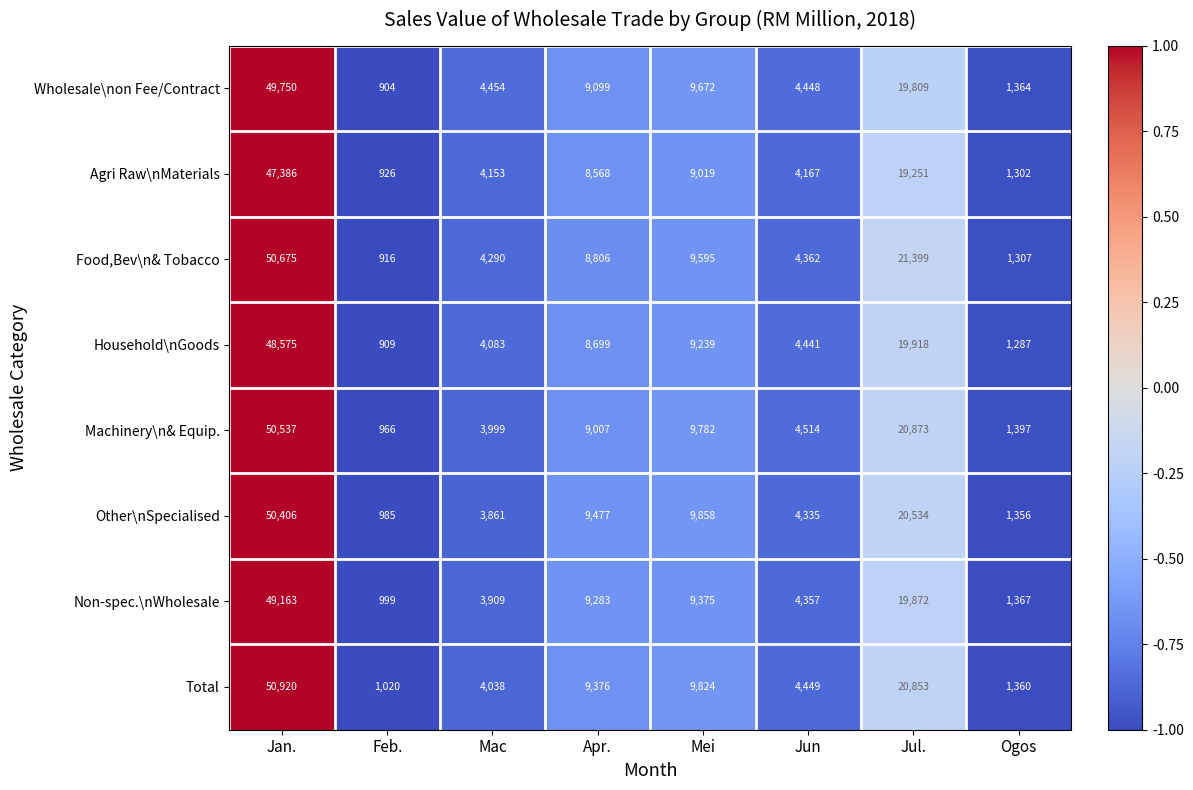

How many series are shown in this chart?

8